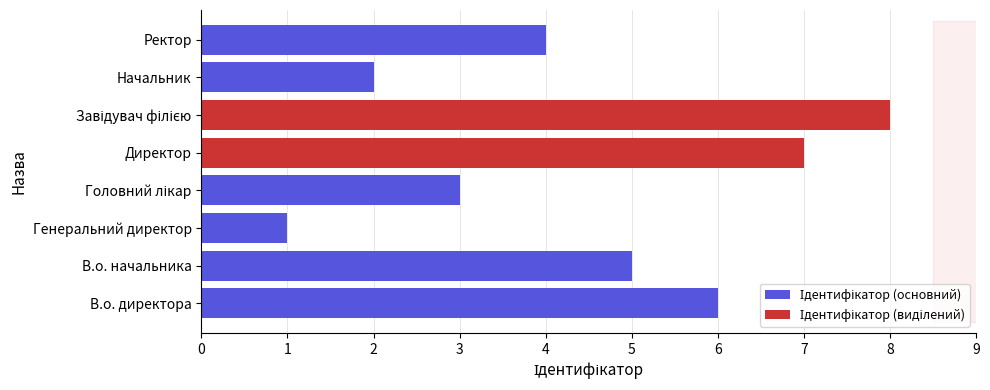

Which has a higher value, Начальник or Директор?

Начальник